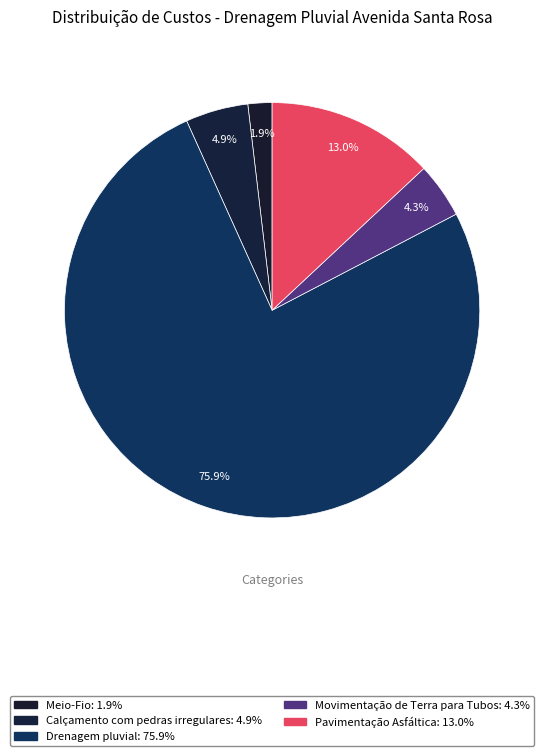

To the nearest percent, what is the average slice percentage?

20%